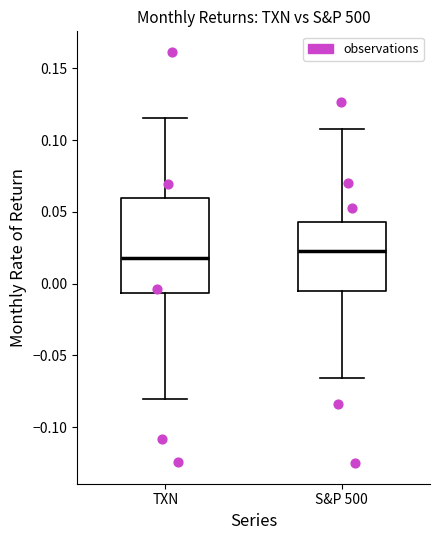

Reading left to right, transcribe this box plot: for each box, give where its median line is, the range the box spans, and where its two whiskers end, as read against the y-axis. The values are not printed on the chart, so give them approximately, as read against the axis.

TXN: median 0.020, box -0.005 to 0.060, whiskers -0.080 to 0.115
S&P 500: median 0.025, box -0.005 to 0.045, whiskers -0.065 to 0.110